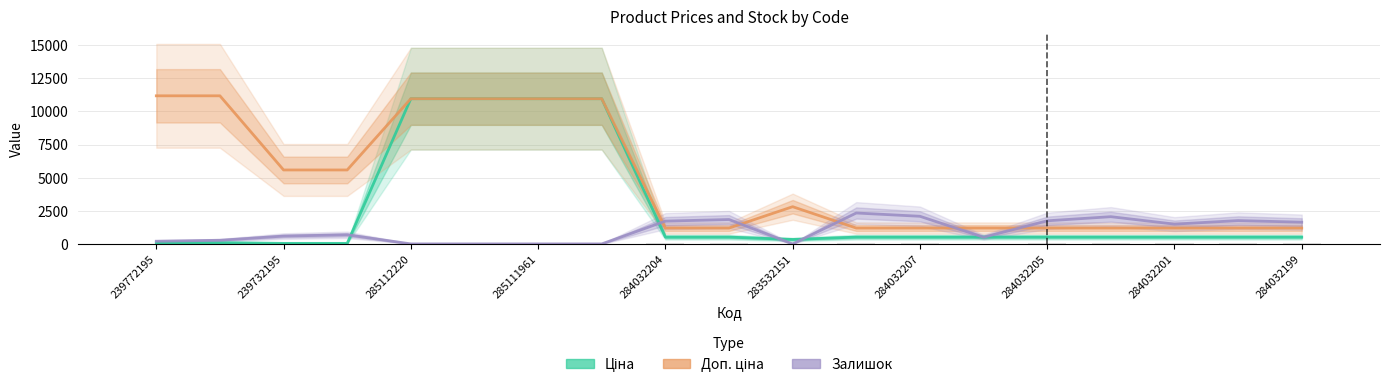

What is the maximum value for Доп. ціна?

11182.0